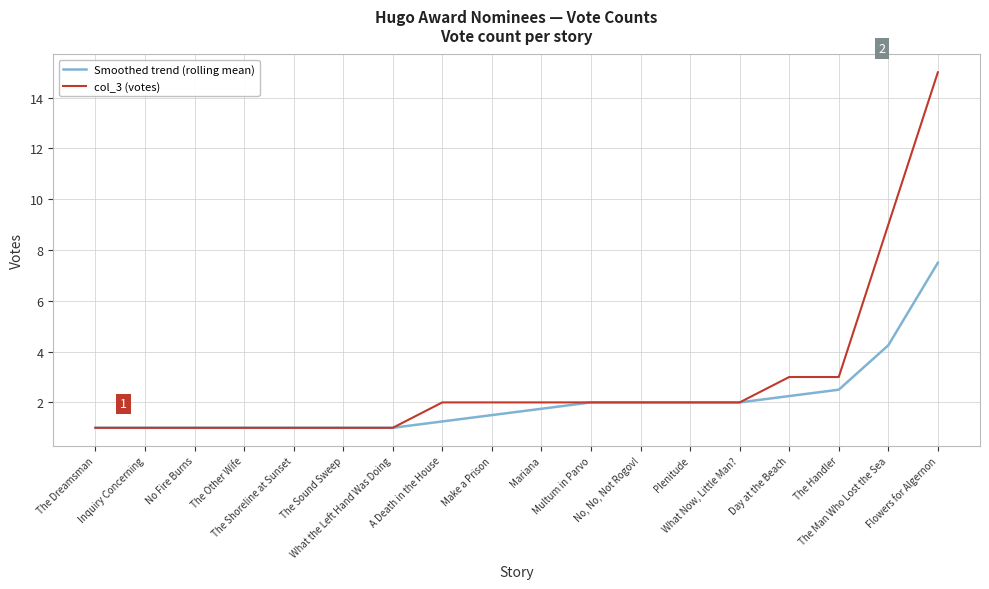

Which series has the widest spread of values?

col_3 (votes)